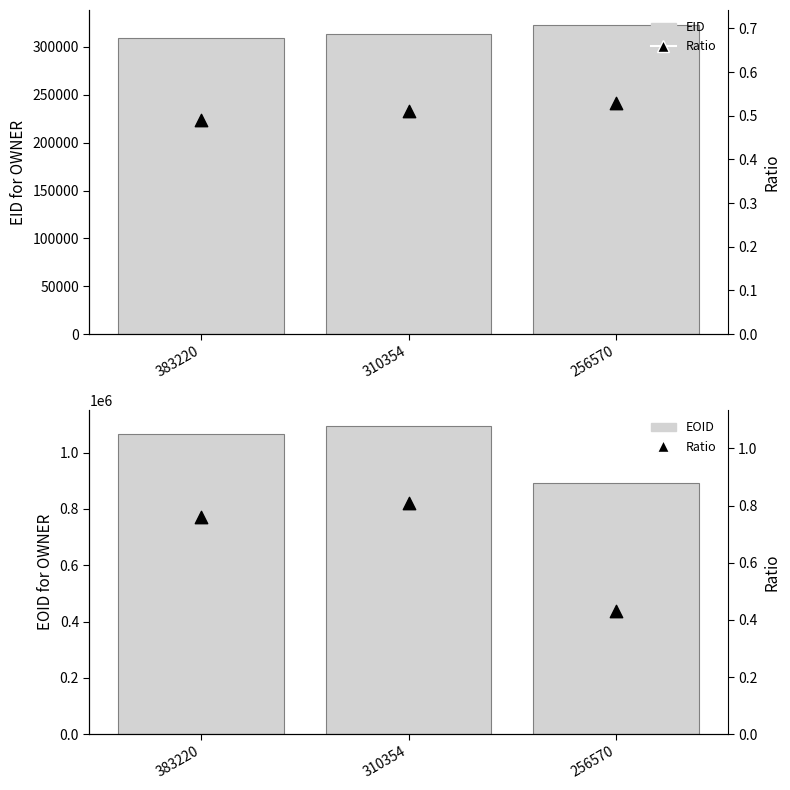

Which series contains the lowest Y value?

Ratio